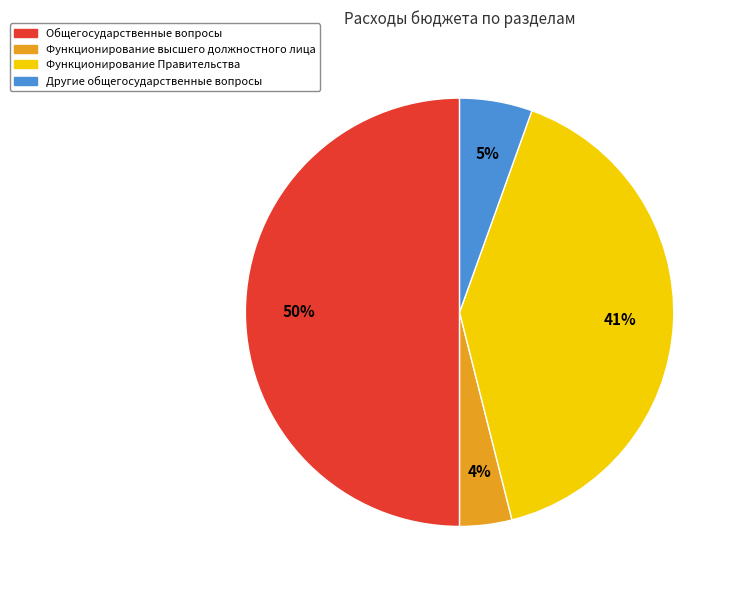

To the nearest percent, what is the average slice percentage?

25%